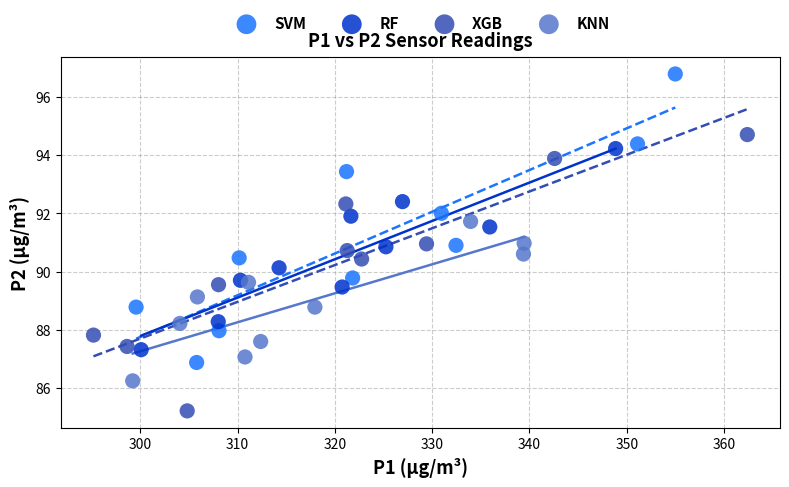

Which series contains the highest Y value?

SVM